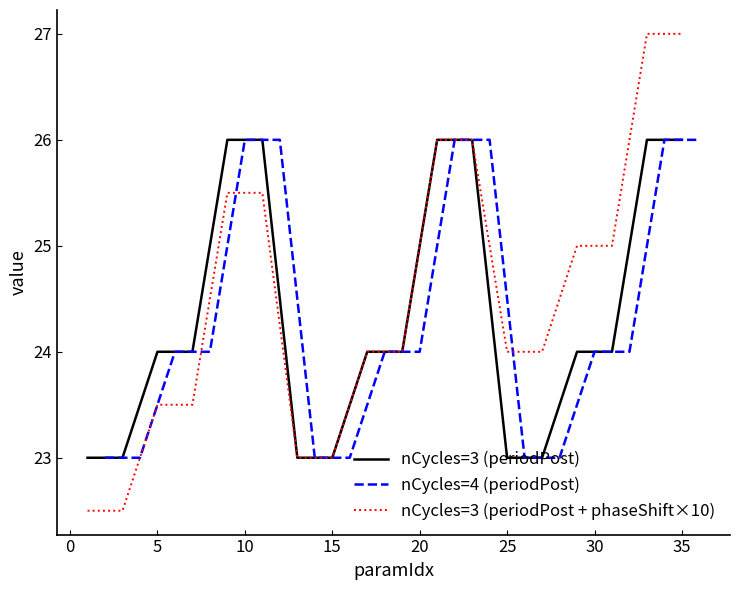

The nCycles=3 (periodPost + phaseShift×10) series shows 37.9 at 5. True or false?

False